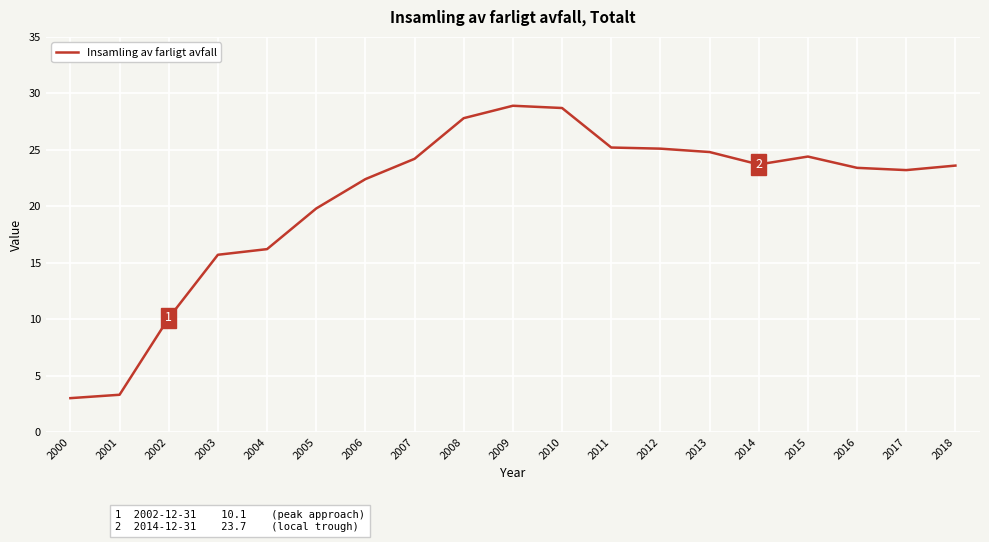

What is the smallest value displayed?

3.0